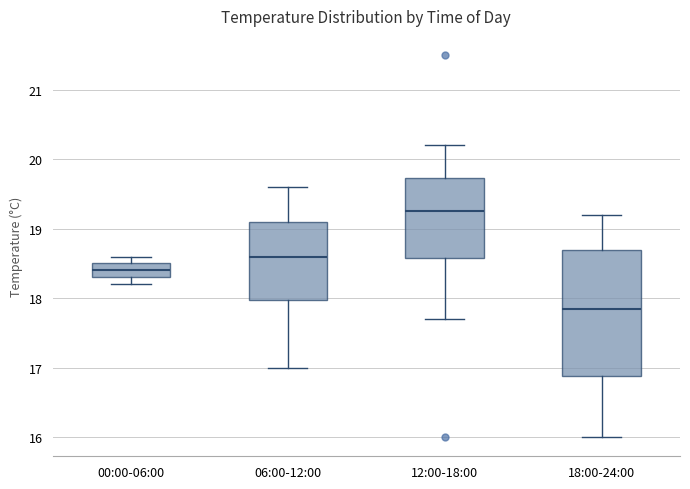

Which box is the tallest, from its lower edge to its upper edge?

18:00-24:00